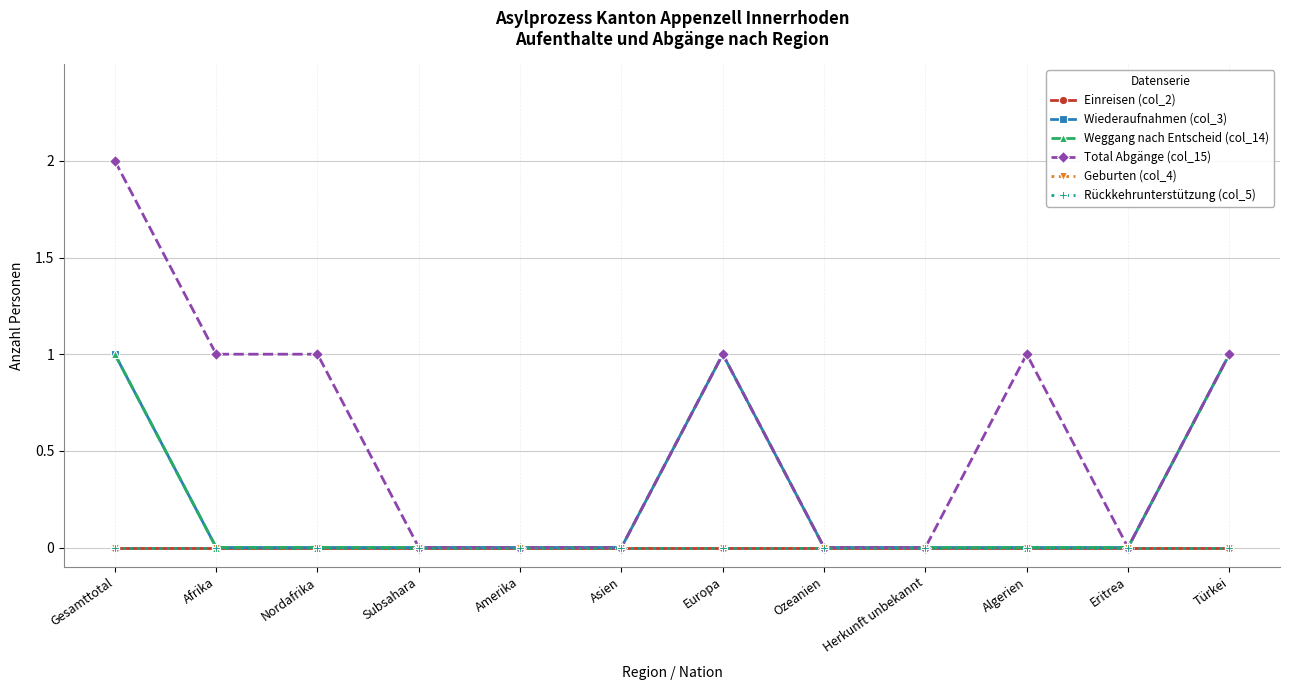

Is this an area chart (filled region under the line)?

No